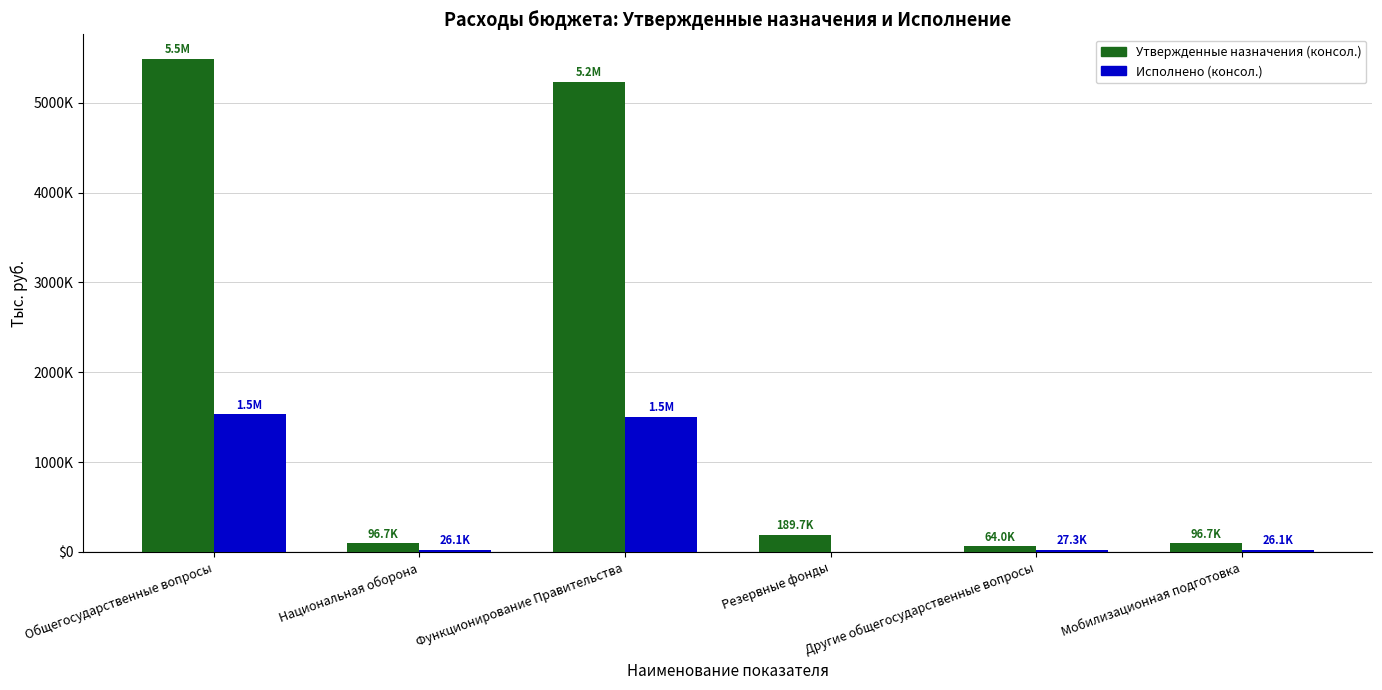

What are all the series names shown in the legend?

Утвержденные назначения (консол.), Исполнено (консол.)